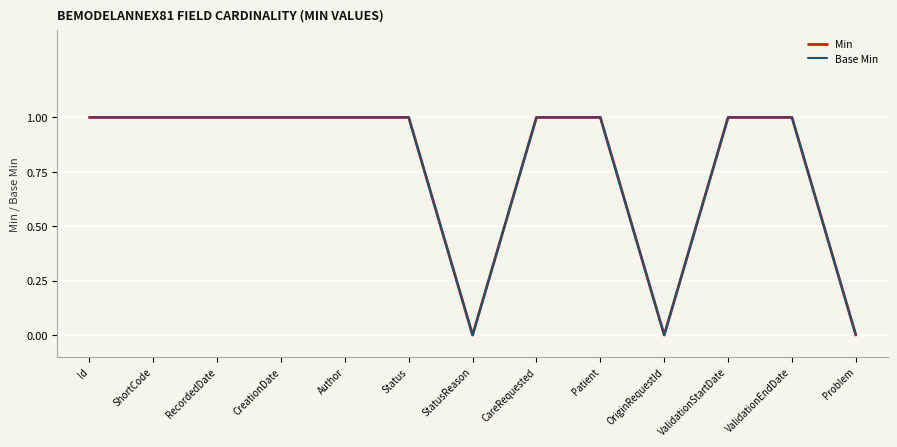

Does the chart display data point markers on the line(s)?

No